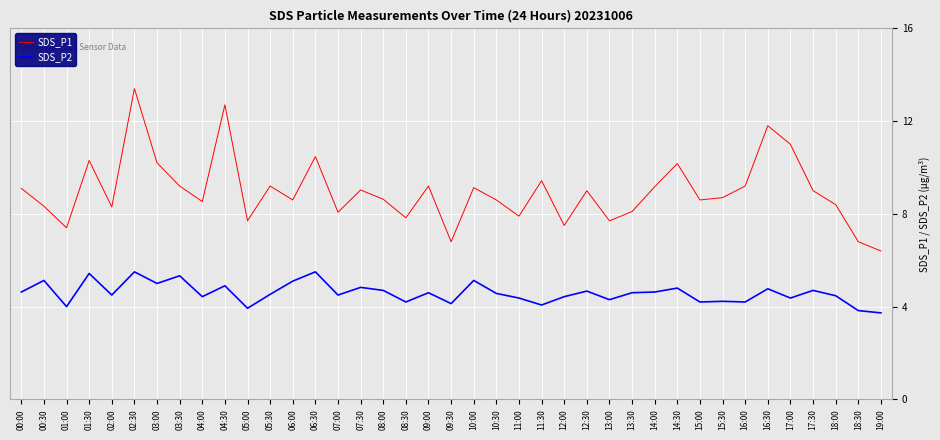

The SDS_P1 series shows 4.5 at 04:30. True or false?

False